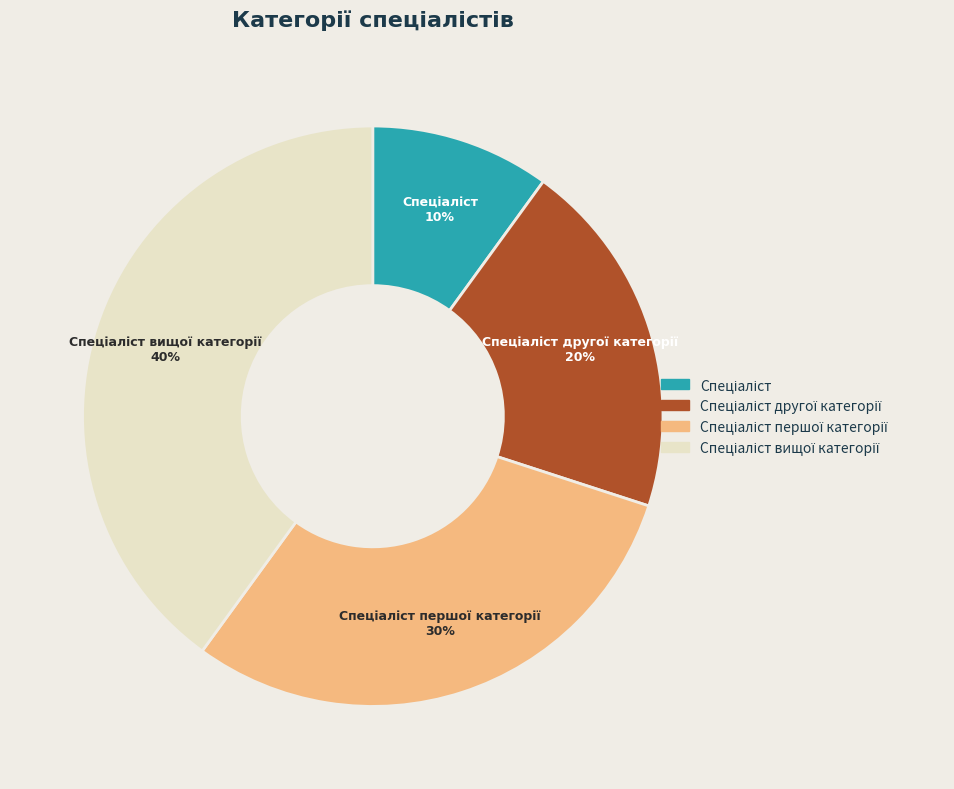

Count the number of slices in the pie.

4